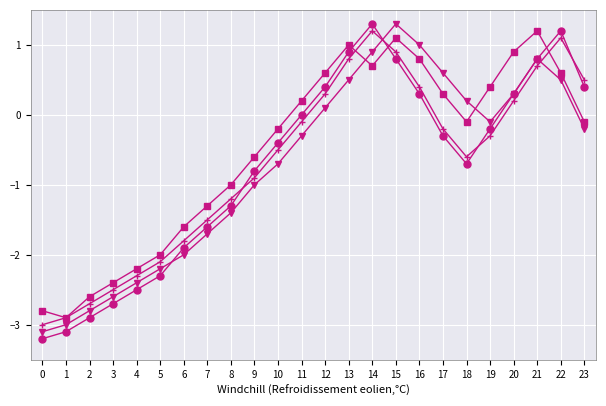

Does the chart have visible grid lines?

Yes